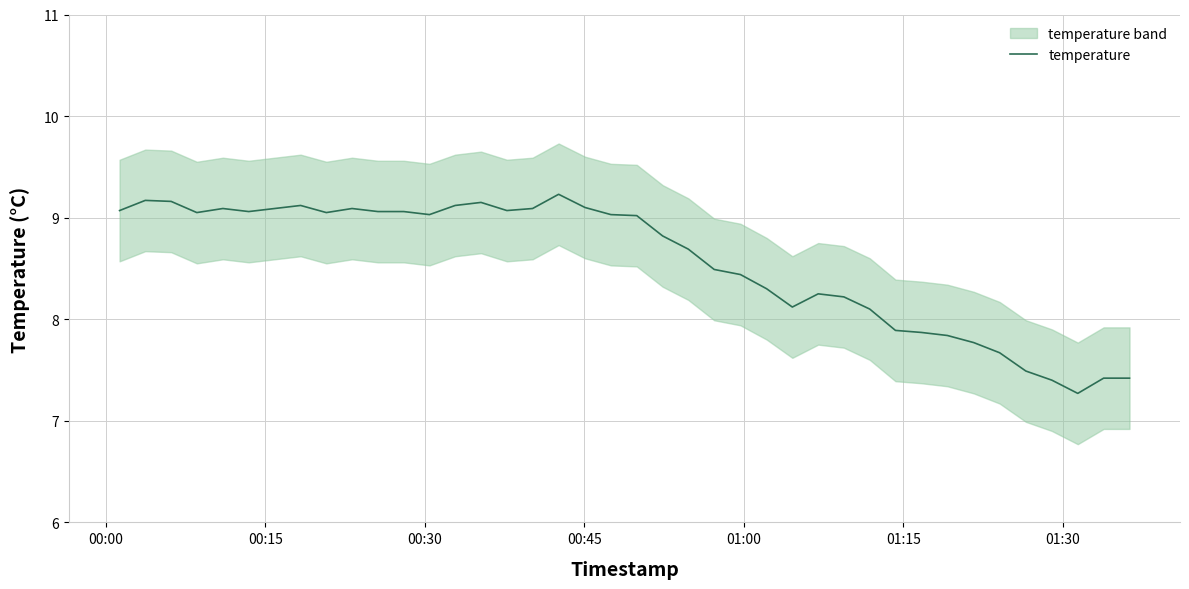

What is the minimum value for temperature?

7.3